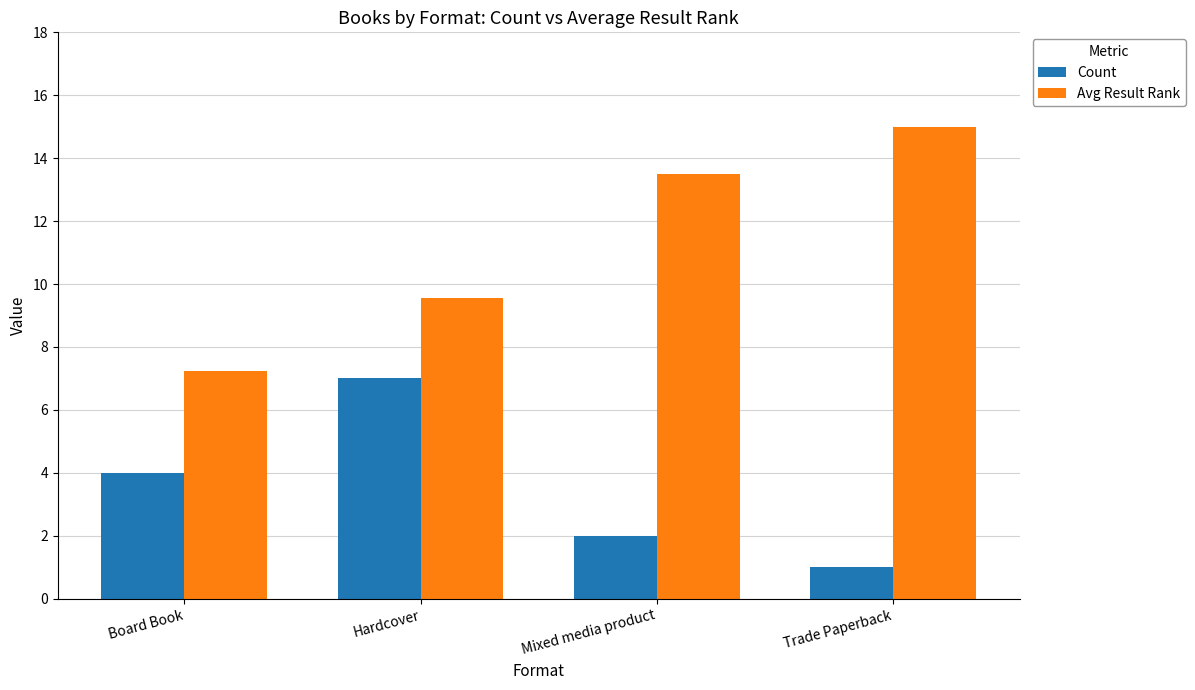

What is the minimum value shown in the chart?

1.0